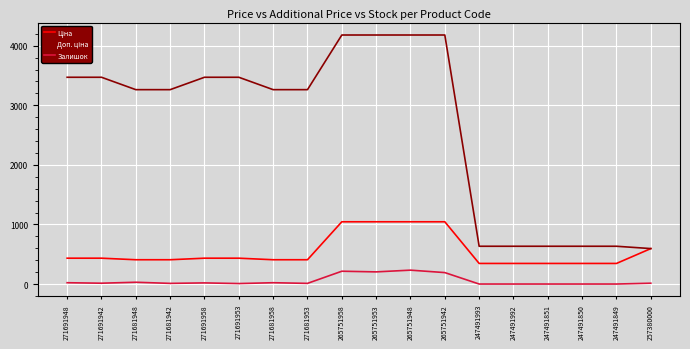

What is the maximum value shown in the chart?

4179.3